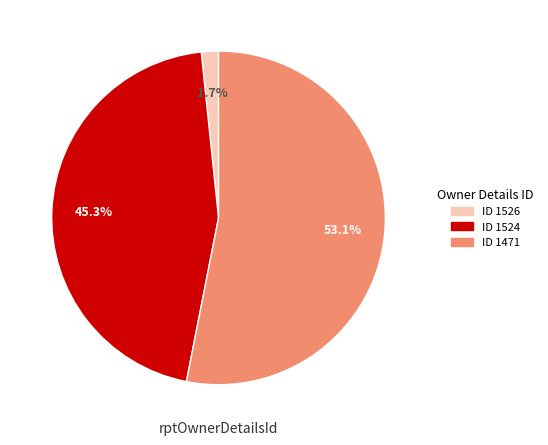

Is there any slice that represents more than half of the pie?

Yes